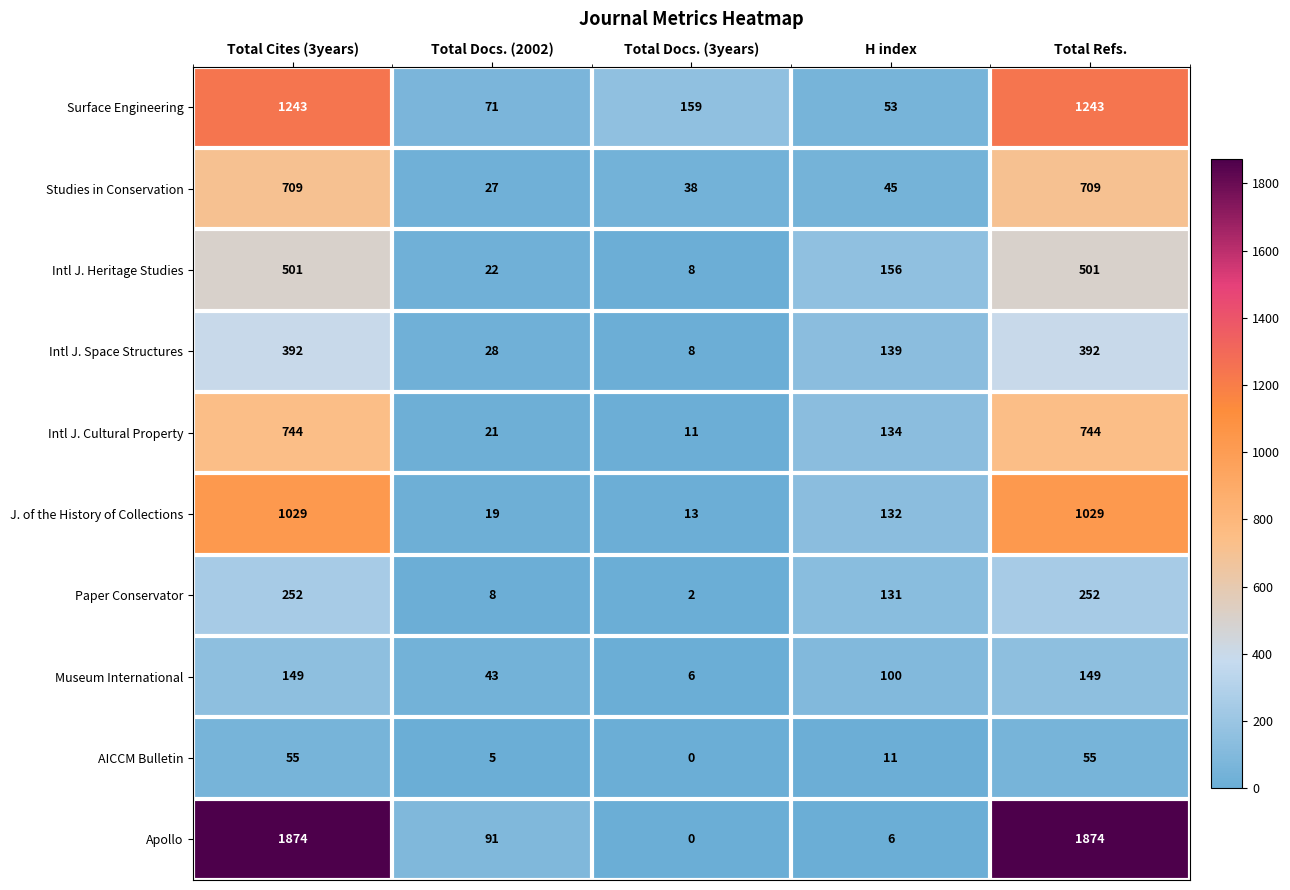

The value of Surface Engineering at H index is 88. True or false?

False